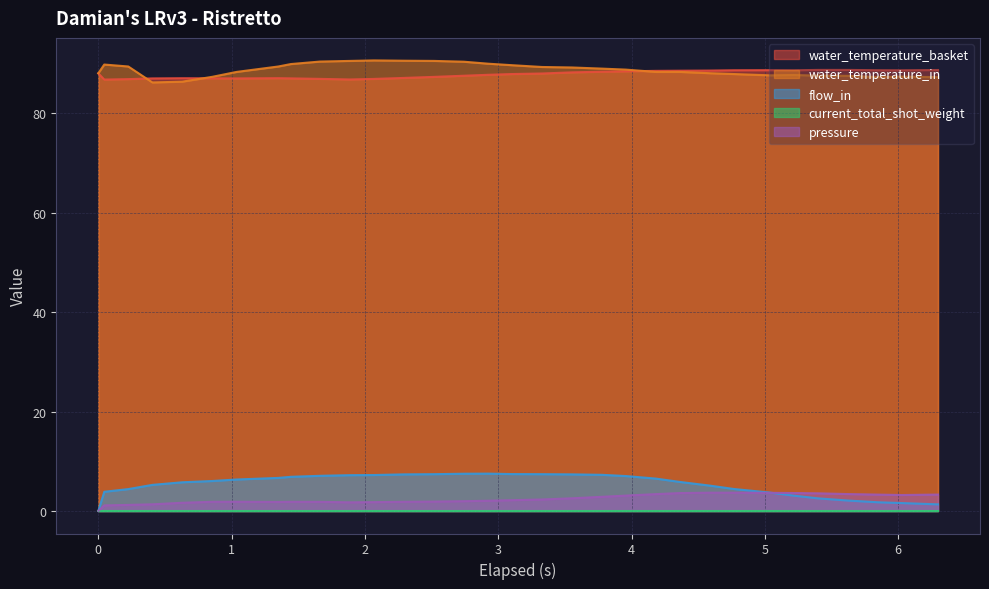

The water_temperature_in series shows 90.6 at 2.068. True or false?

True